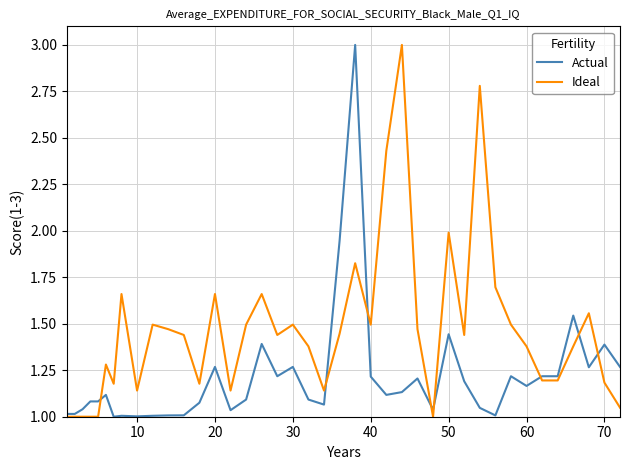

What is the highest value of the Ideal series?

3.0